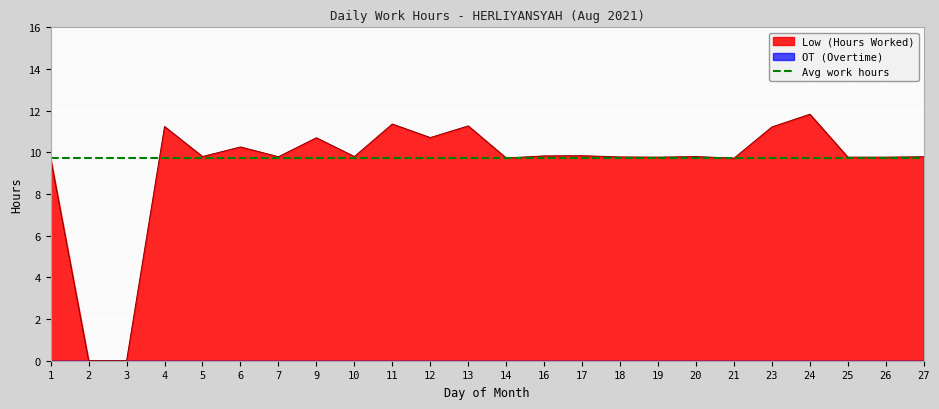

The chart shows a value of 15.5 at 12. True or false?

False